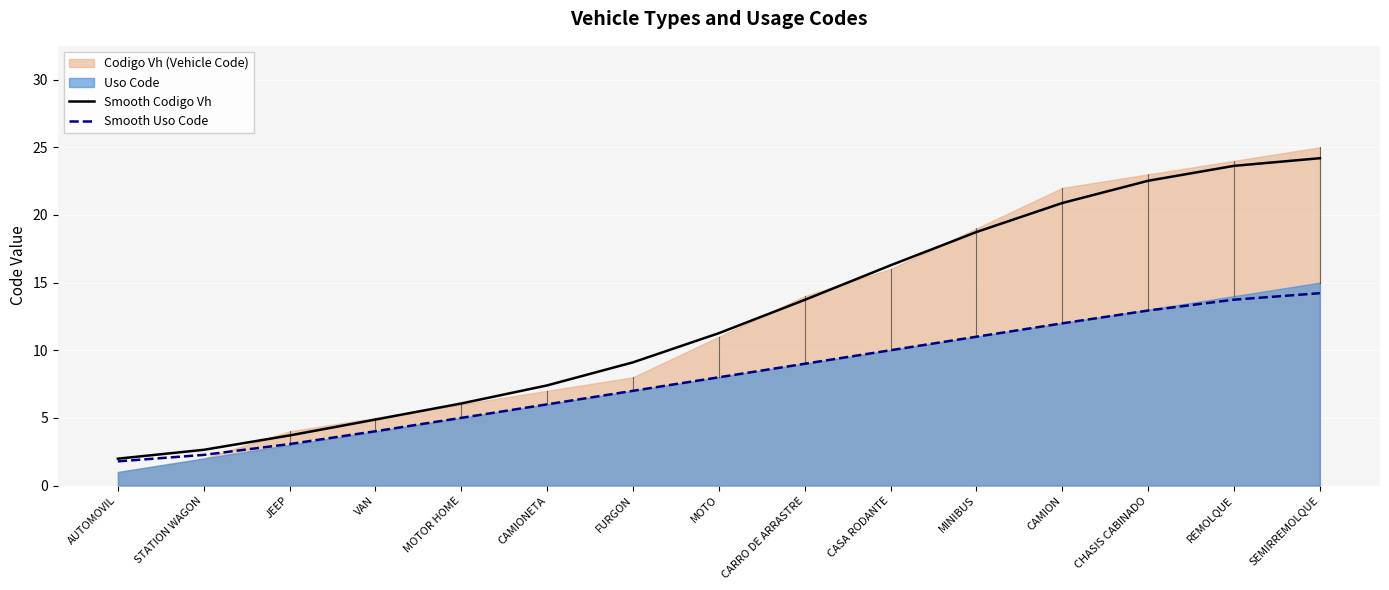

Reading left to right, what are all the values shown in this chart?

Smooth Codigo Vh: 2.0	2.6	3.7	4.9	6.1	7.4	9.1	11.3	13.7	16.3	18.7	20.9	22.5	23.6	24.2
Smooth Uso Code: 1.8	2.3	3.1	4.0	5.0	6.0	7.0	8.0	9.0	10.0	11.0	12.0	12.9	13.7	14.2